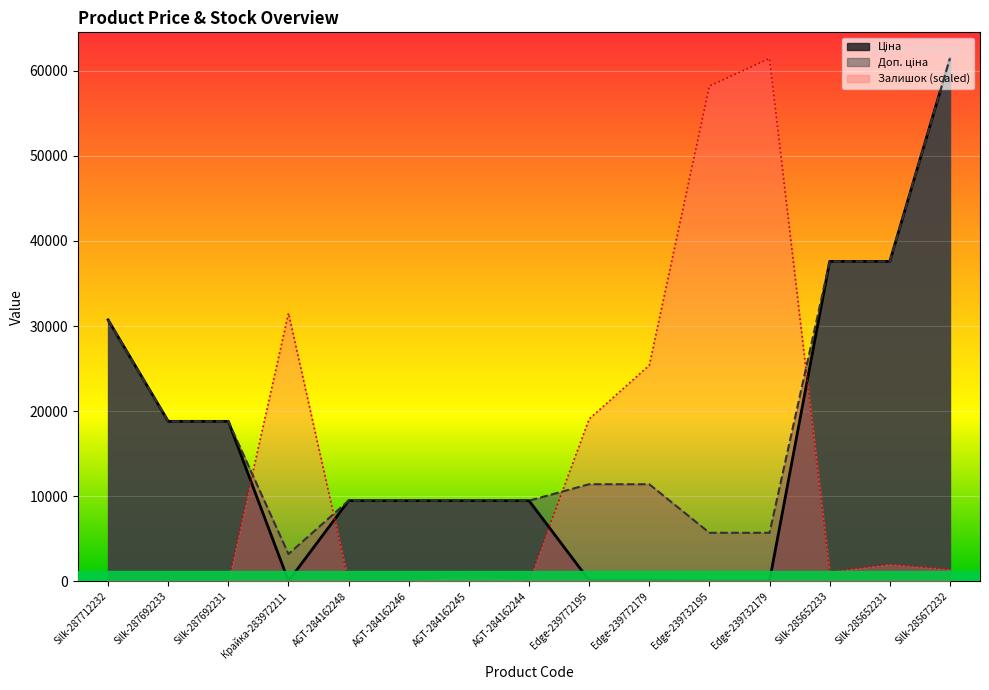

How many lines are shown in the chart?

3